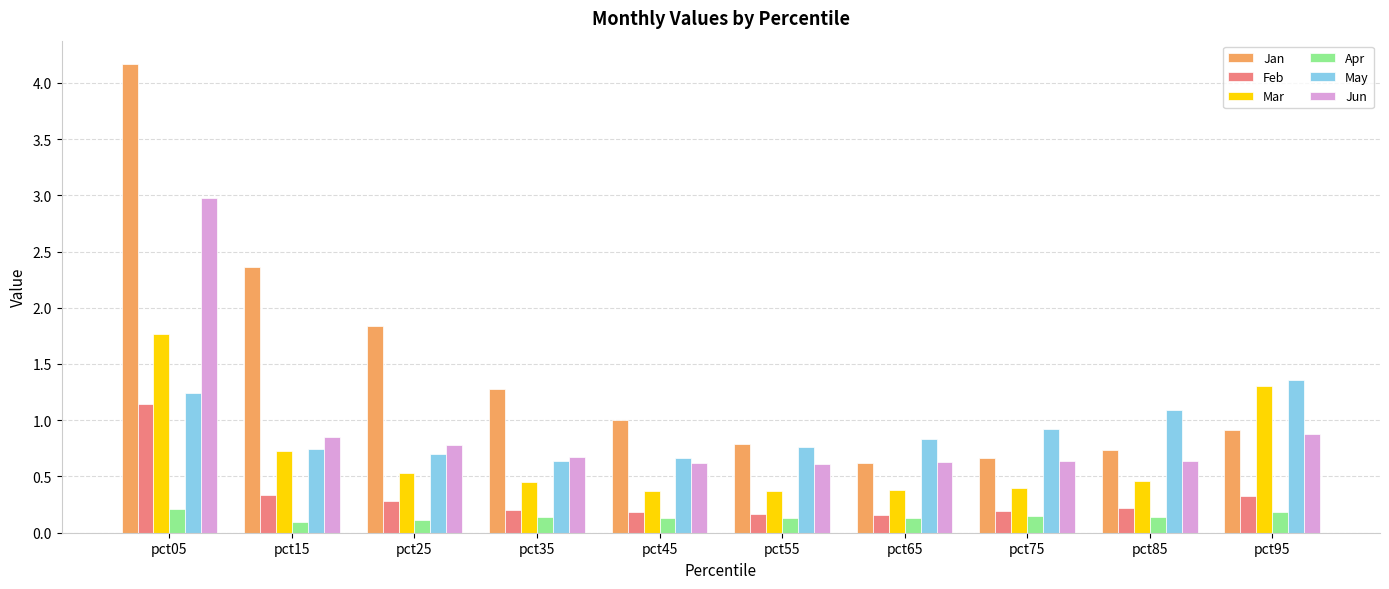

What is the difference between the maximum and minimum values in the Feb series?

1.0